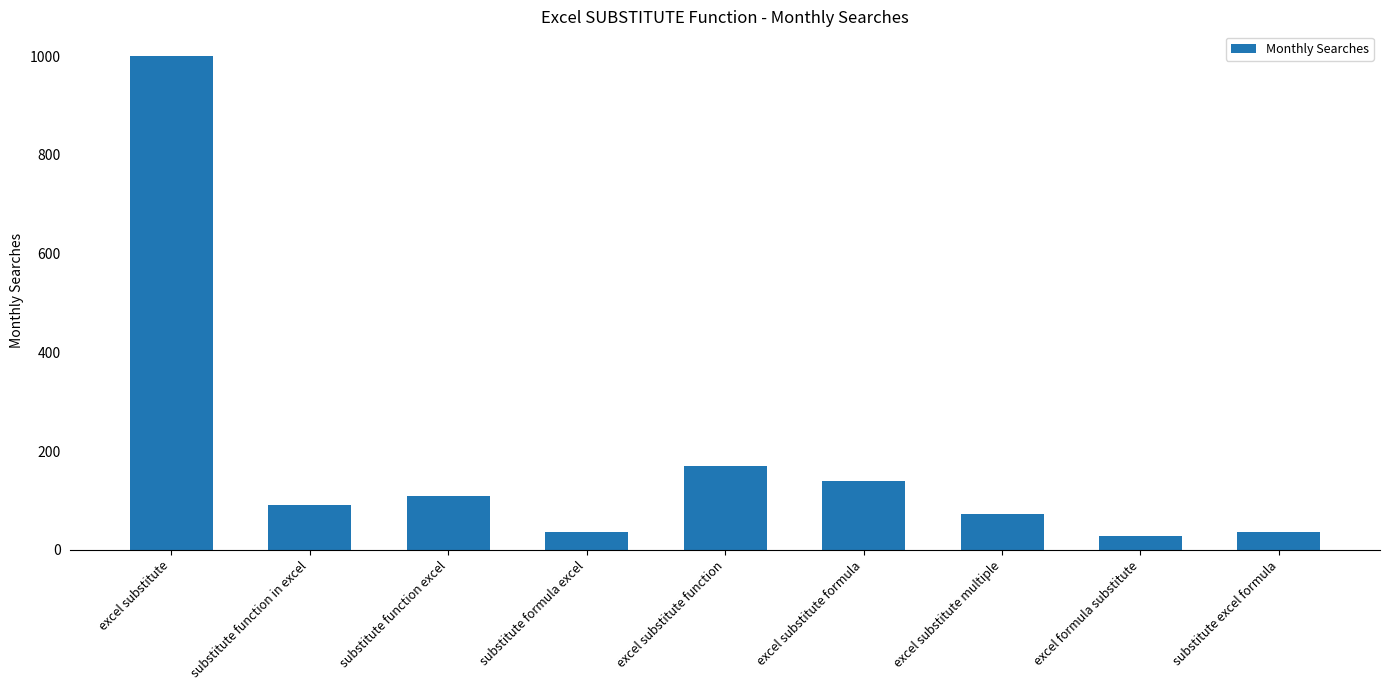

What is the maximum value shown in the chart?

1000